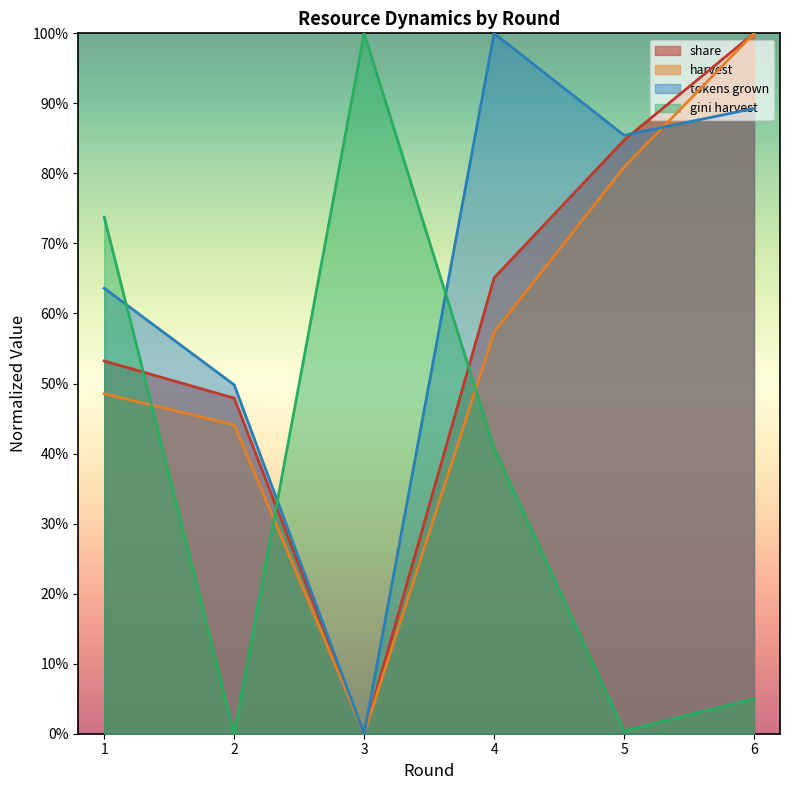

What is the difference between the second highest and minimum values in the harvest series?

0.8